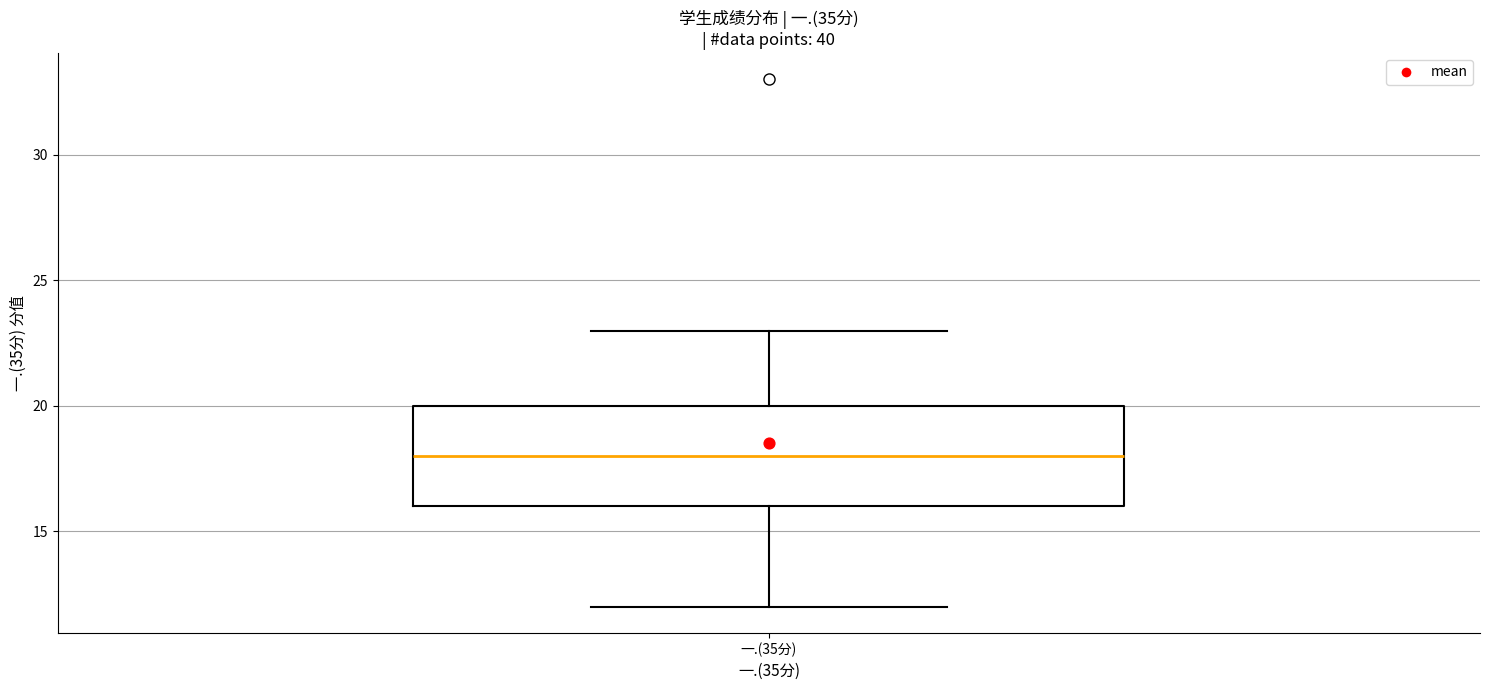

Transcribe this box plot: give where the median line is, the range the box spans, and where the two whiskers end, as read against the y-axis. The values are not printed on the chart, so give them approximately, as read against the axis.

median 18, box 16 to 20, whiskers 12 to 23